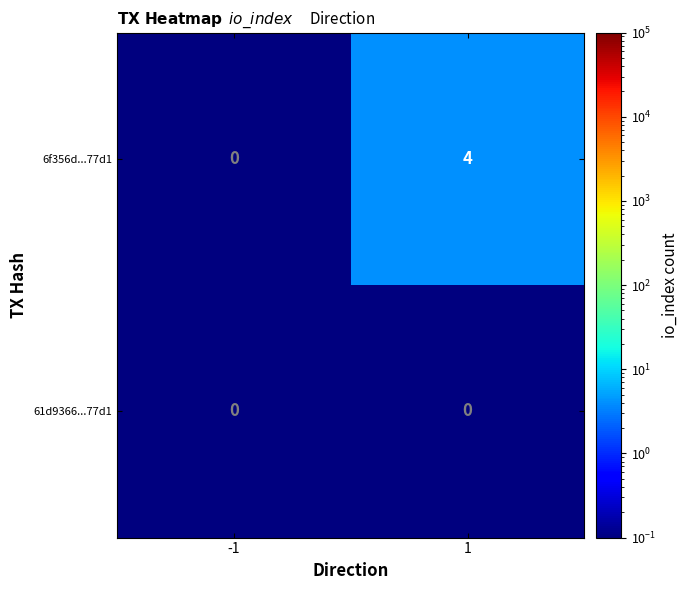

What is the total value across all series at -1?

0